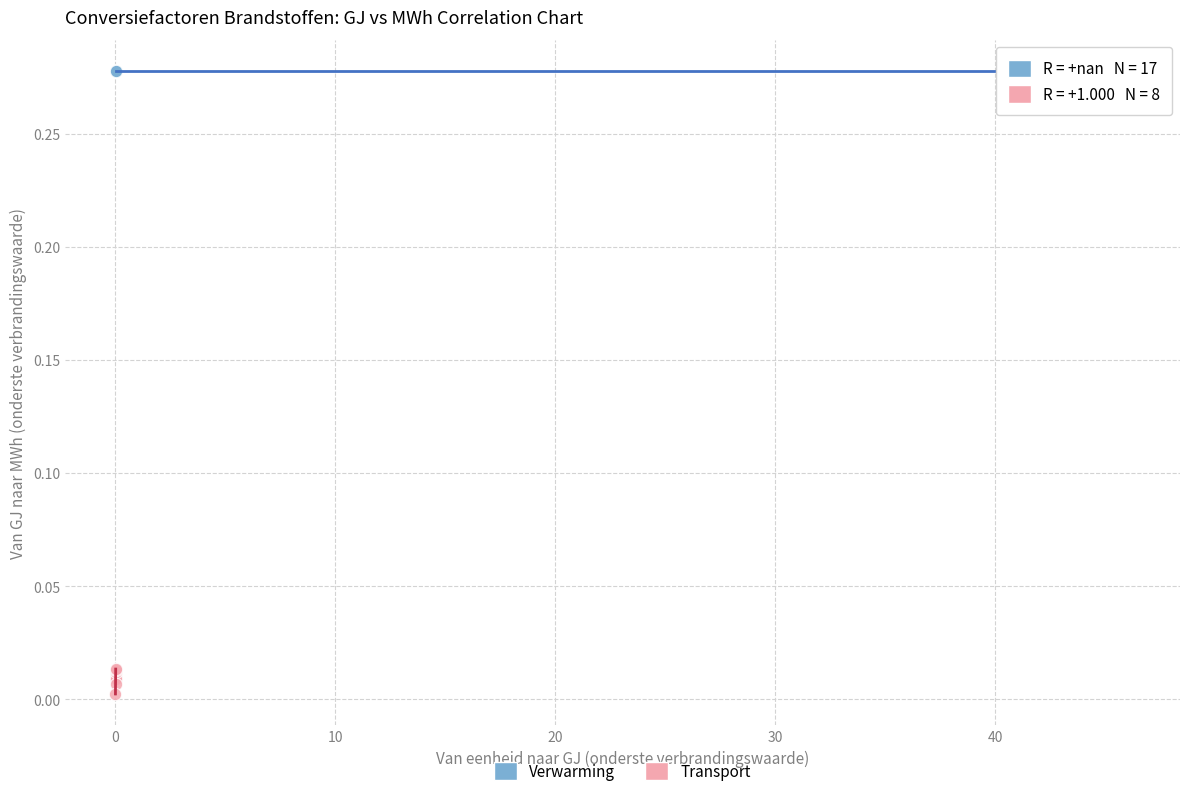

Which series contains the highest Y value?

Verwarming